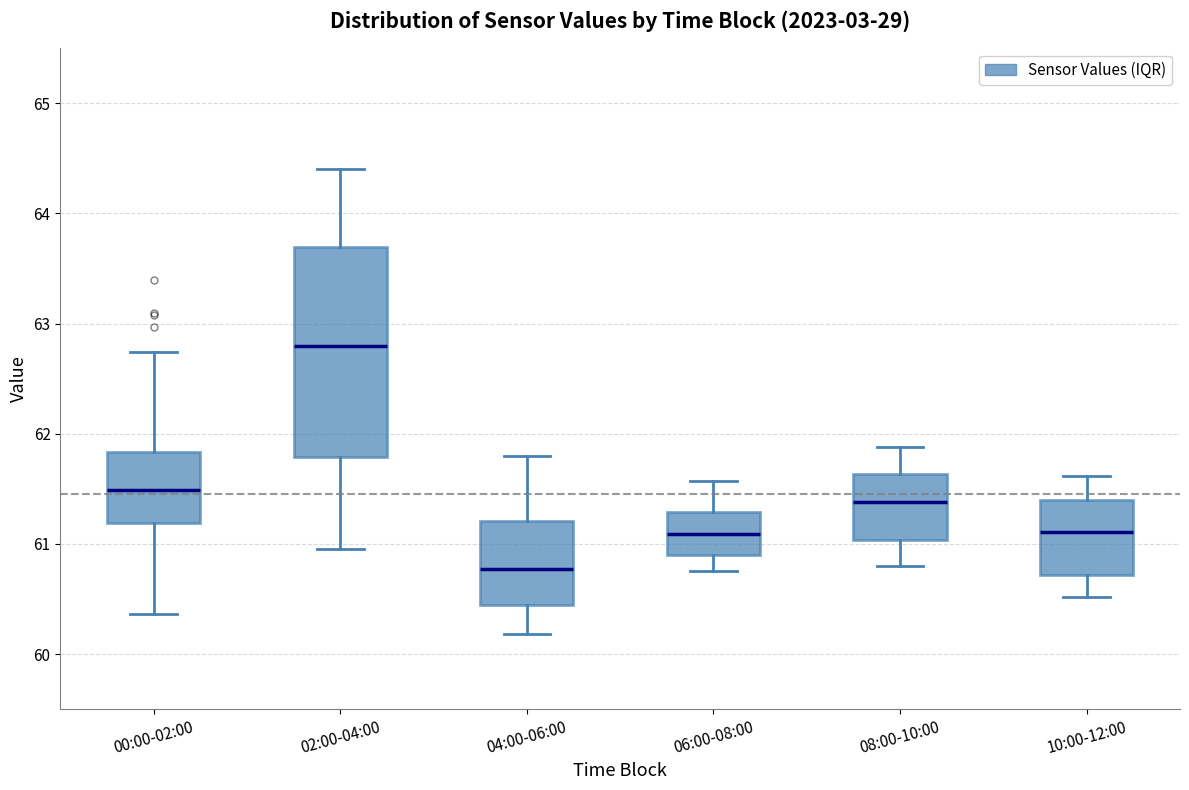

Where does the lower whisker of the box for 10:00-12:00 end on the y-axis? The values are not printed on the chart, so give them approximately, as read against the axis.

60.5